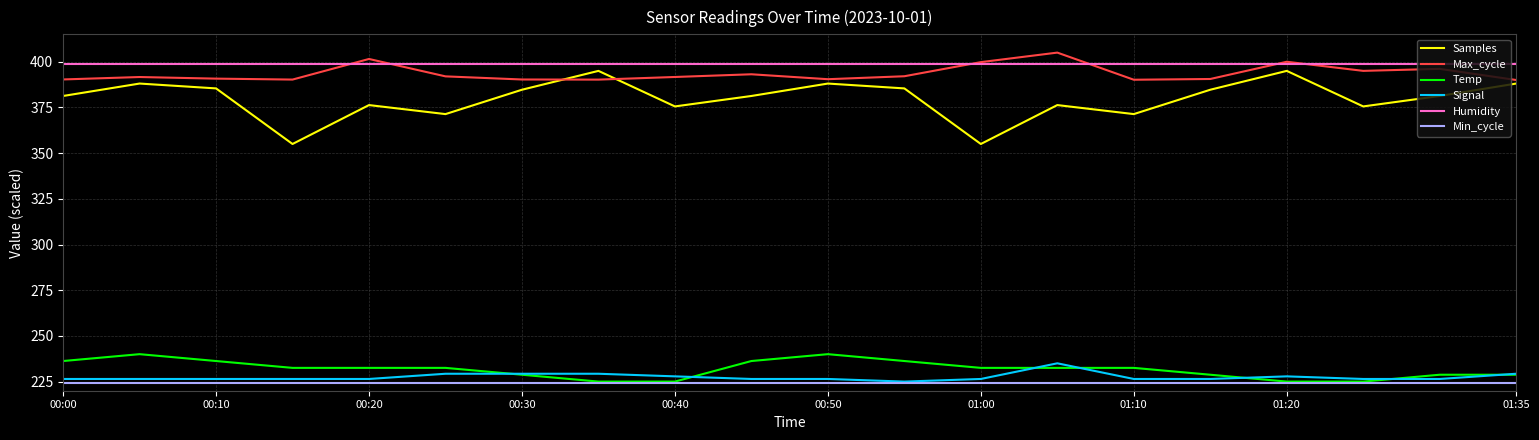

What is the difference between the maximum and minimum values in the Max_cycle series?

15.0